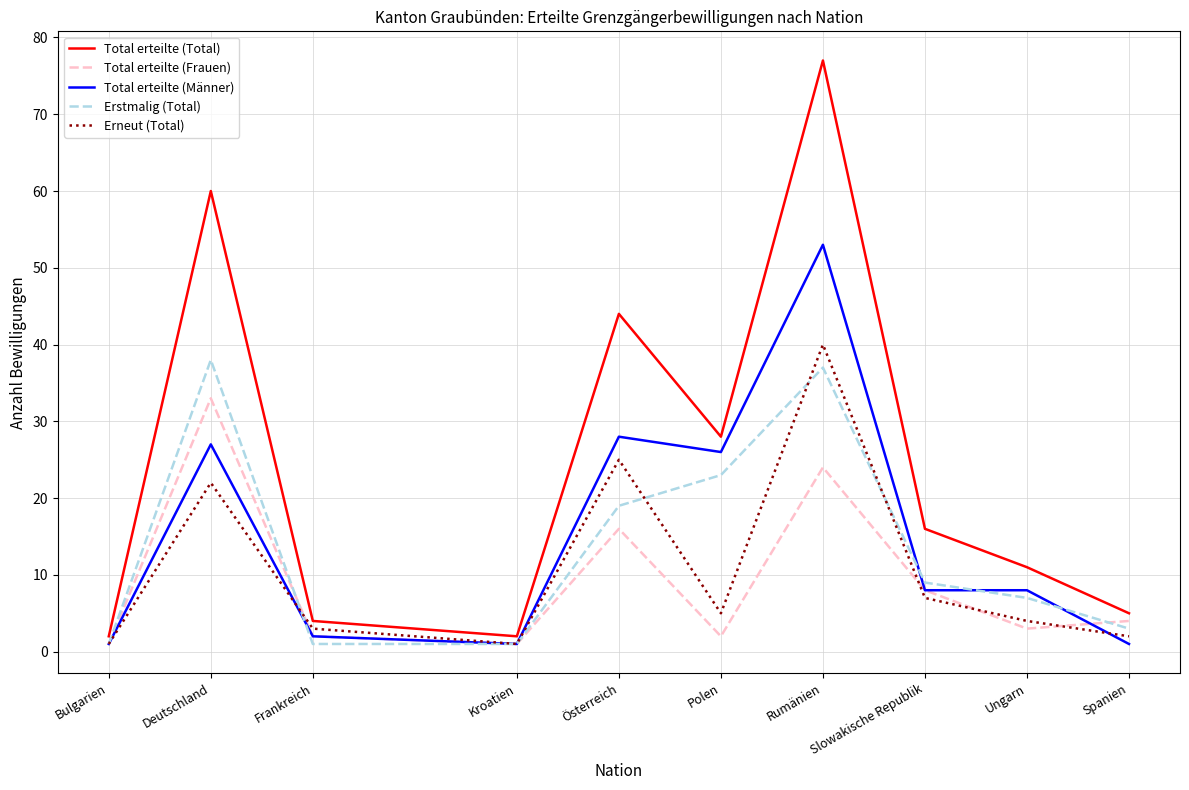

How many values in the Erneut (Total) series are below 5?

5